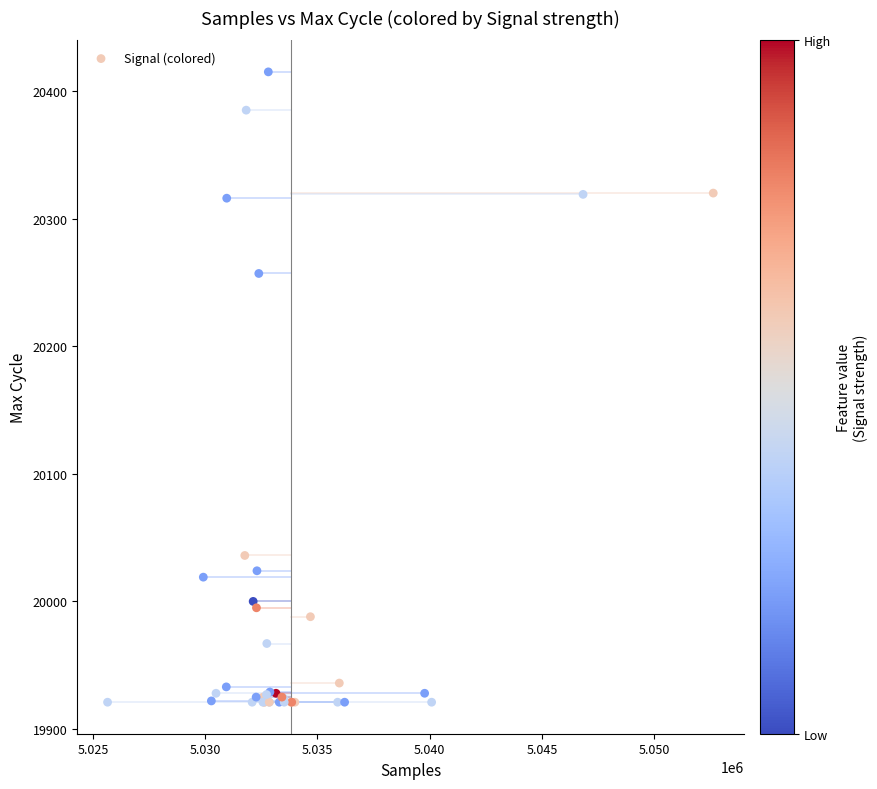

What Y value in the scatter plot is closest to 20168?

20257